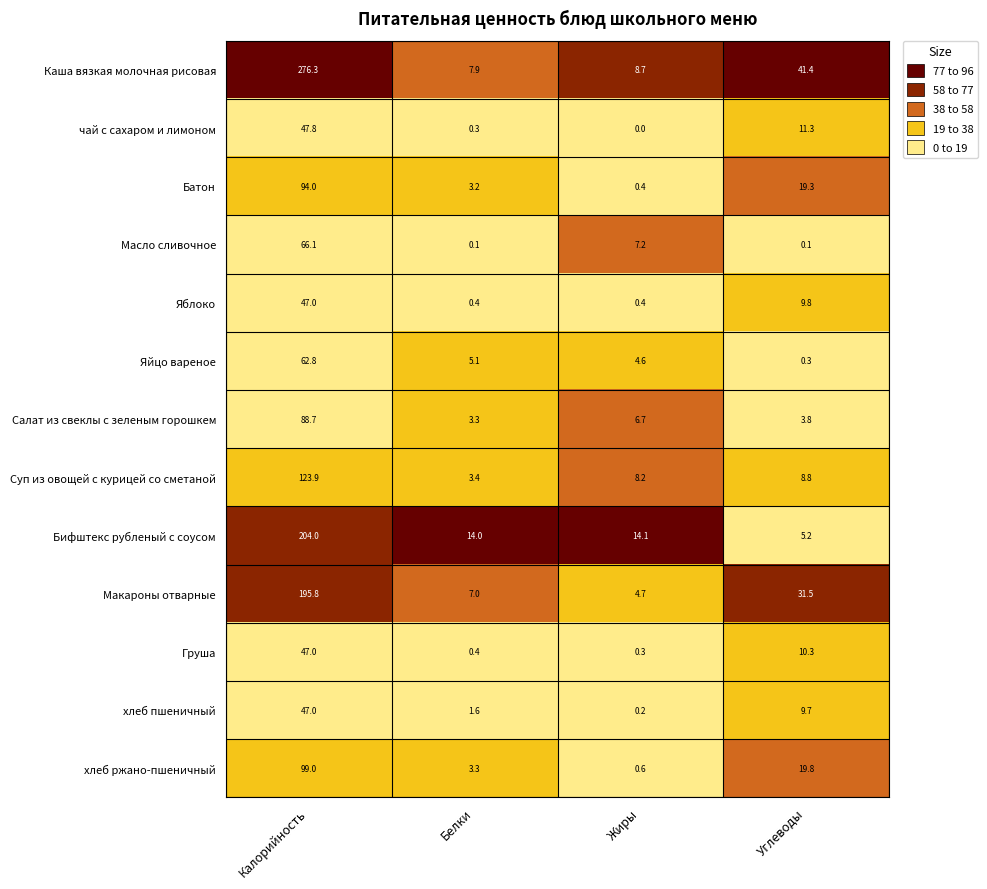

What is the difference between the maximum and second lowest values in the Груша series?

46.6